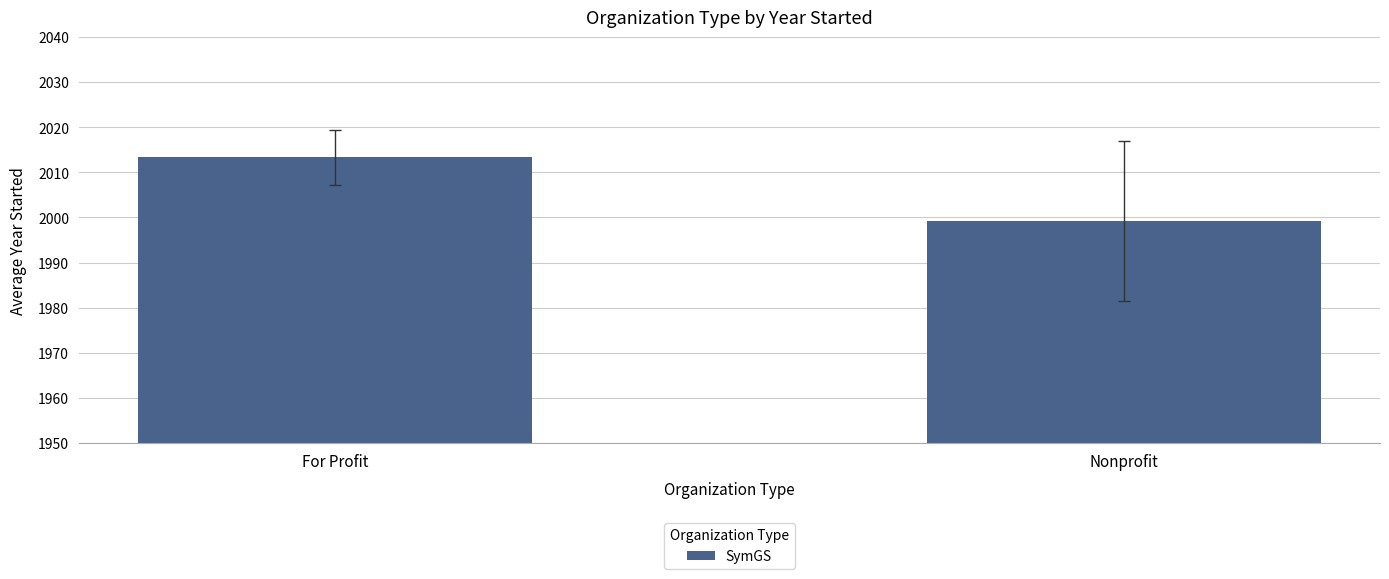

What is the average value?

2006.3